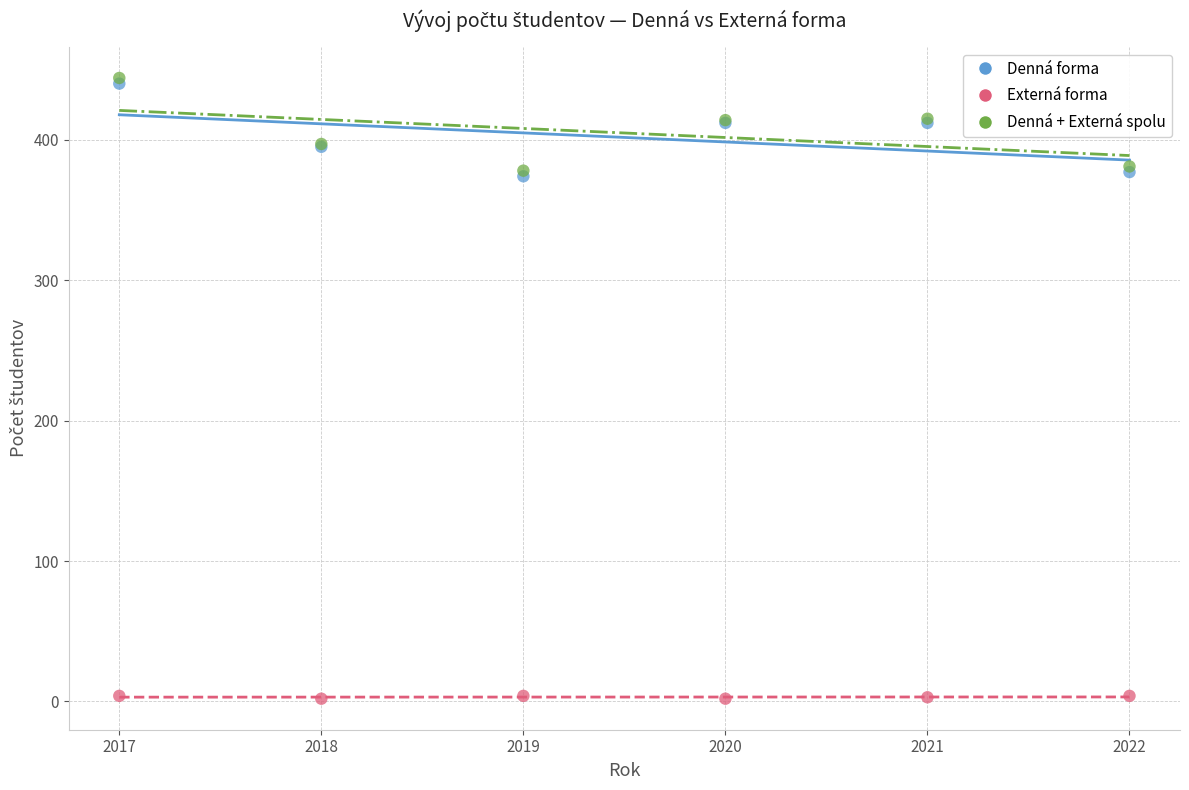

What are all the series names shown in the legend?

Denná forma, Externá forma, Denná + Externá spolu